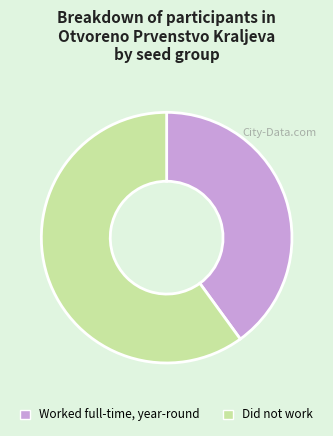

The Worked full-time, year-round slice represents 30% of the pie. True or false?

False